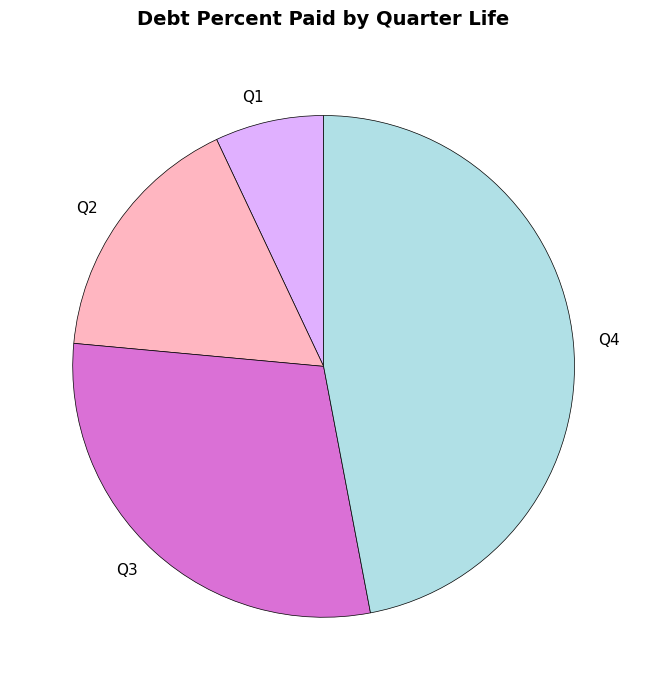

Approximately how many times larger is the value at Q4 compared to Q3?

1.6